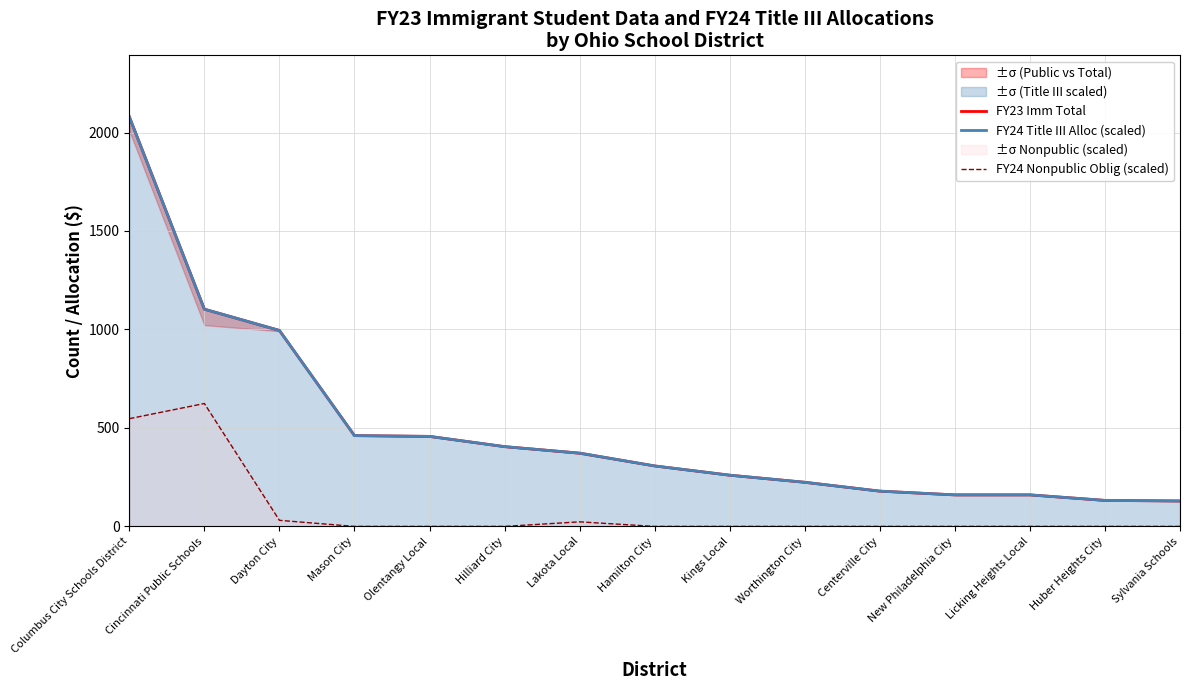

True or false: FY24 Nonpublic Oblig (scaled) has a value of -213.6 at Huber Heights City.

False